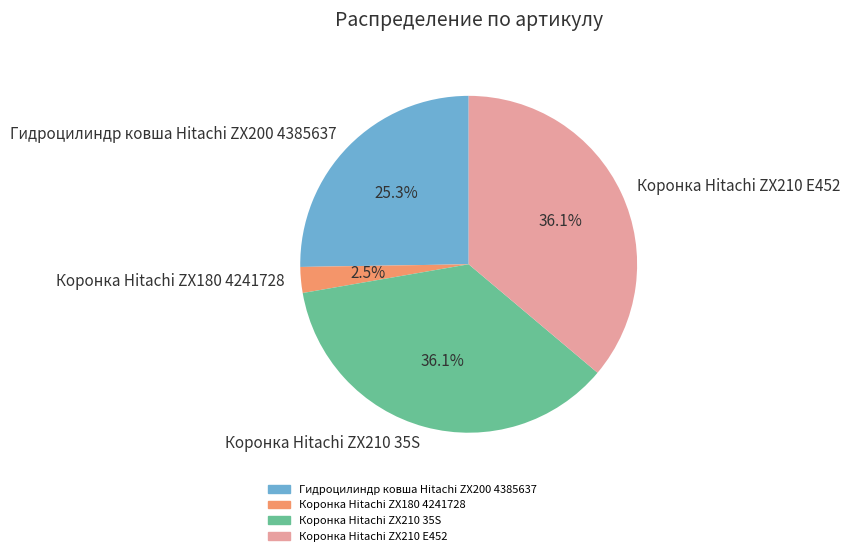

Does Коронка Hitachi ZX180 4241728 represent more than half of the total?

No